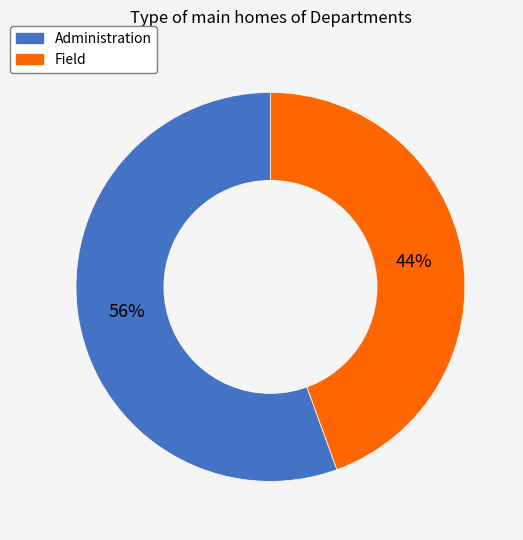

Do Administration and Field together represent more than half of the pie?

Yes